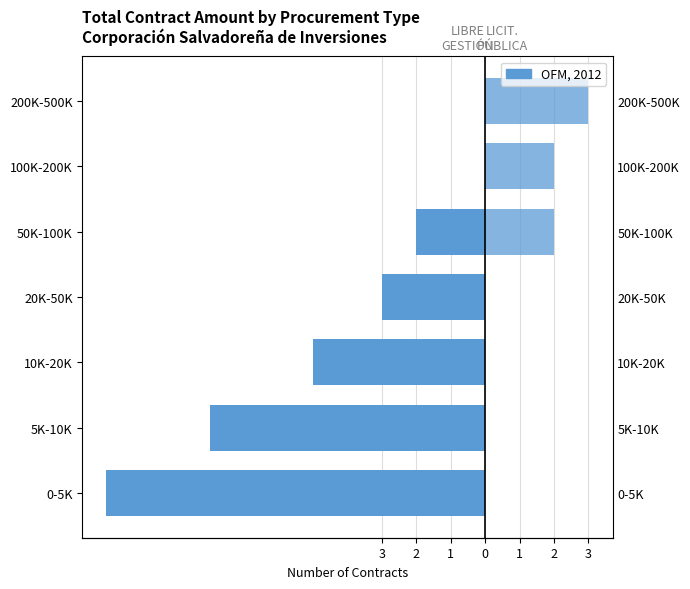

The value of LICITACIÓN PÚBLICA at 100K-200K is 2. True or false?

True